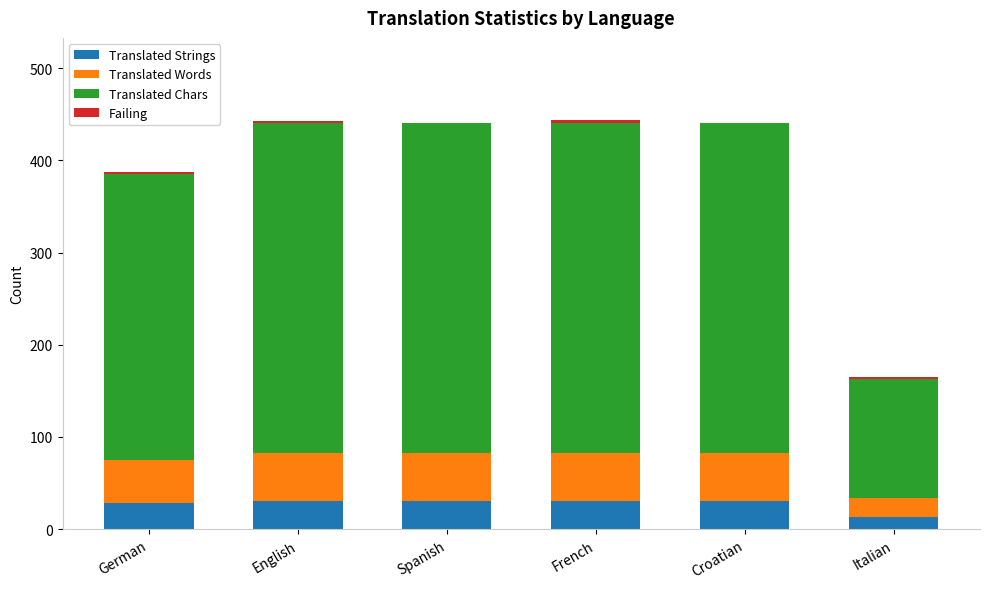

True or false: Translated Strings has a value of 11 at English.

False